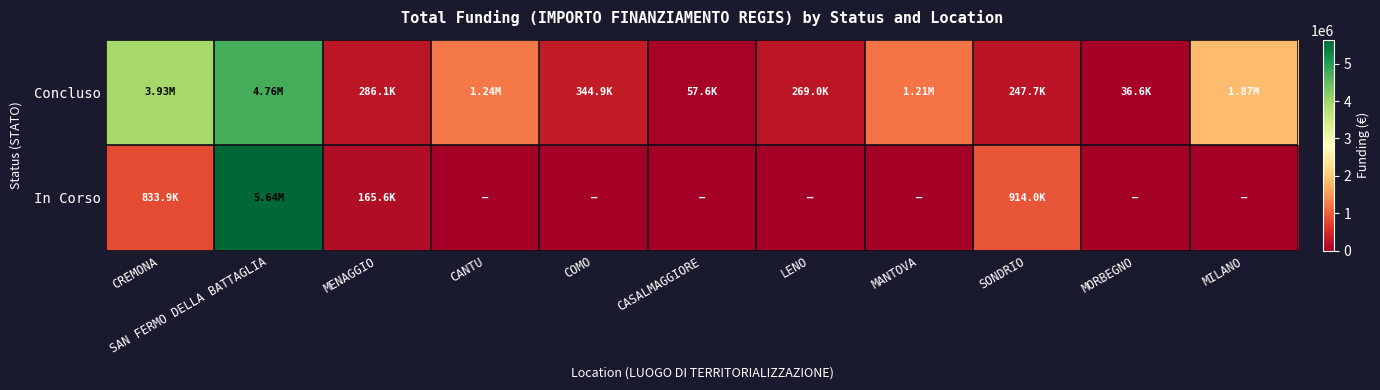

What is the greatest value displayed?

5641837.7